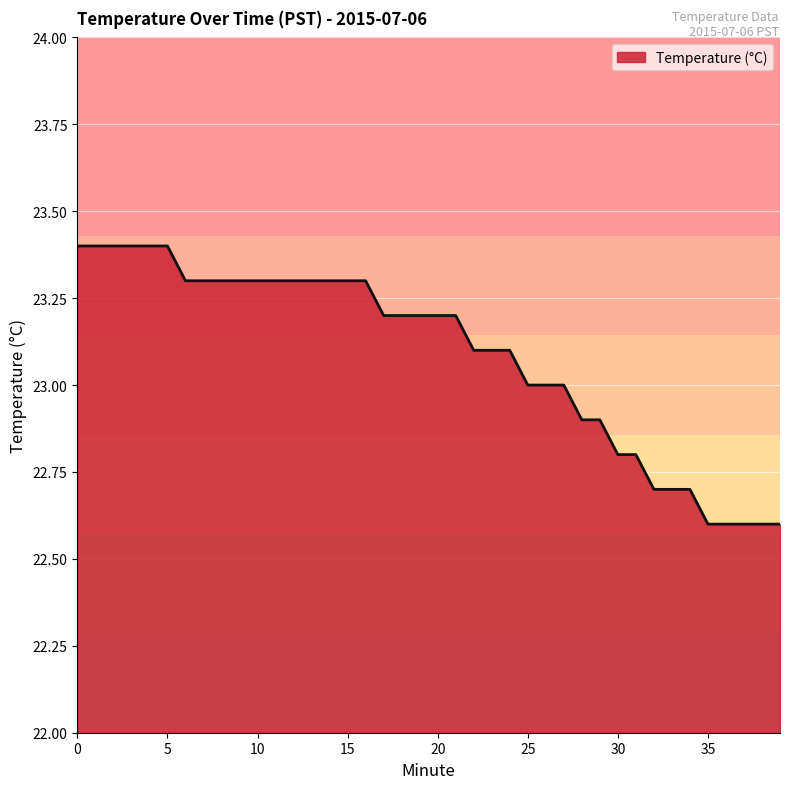

What is the difference between the maximum and minimum values?

0.8